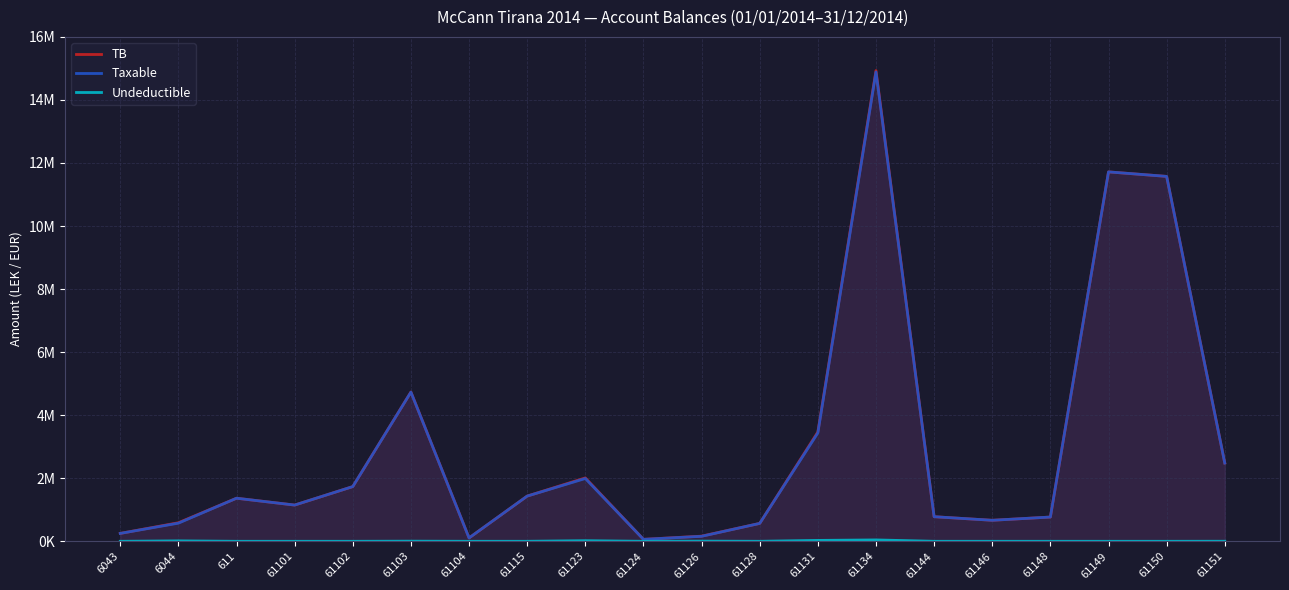

Reading left to right, transcribe all the data shown in this chart.

TB: 6043=250227.1	6044=588118.9	611=1366068.5	61101=1149043.7	61102=1735151.5	61103=4735066.9	61104=105900.0	61115=1434003.2	61123=2010362.2	61124=61813.2	61126=163090.0	61128=567460.5	61131=3465988.5	61134=14931158.8	61144=779642.1	61146=666085.5	61148=769080.9	61149=11717876.6	61150=11574631.1	61151=2483496.3
Taxable: 6043=250227.1	6044=575296.9	611=1366068.5	61101=1149043.7	61102=1735151.5	61103=4731146.9	61104=105900.0	61115=1433753.2	61123=1991862.2	61124=61813.2	61126=157990.0	61128=567460.5	61131=3437988.5	61134=14887859.8	61144=779642.1	61146=666085.5	61148=769080.9	61149=11717876.6	61150=11574631.1	61151=2482098.3
Undeductible: 6043=0.0	6044=12822.0	611=0.0	61101=0.0	61102=0.0	61103=3920.0	61104=0.0	61115=250.0	61123=18500.0	61124=0.0	61126=5100.0	61128=0.0	61131=28000.0	61134=43299.0	61144=0.0	61146=0.0	61148=0.0	61149=0.0	61150=0.0	61151=1398.0